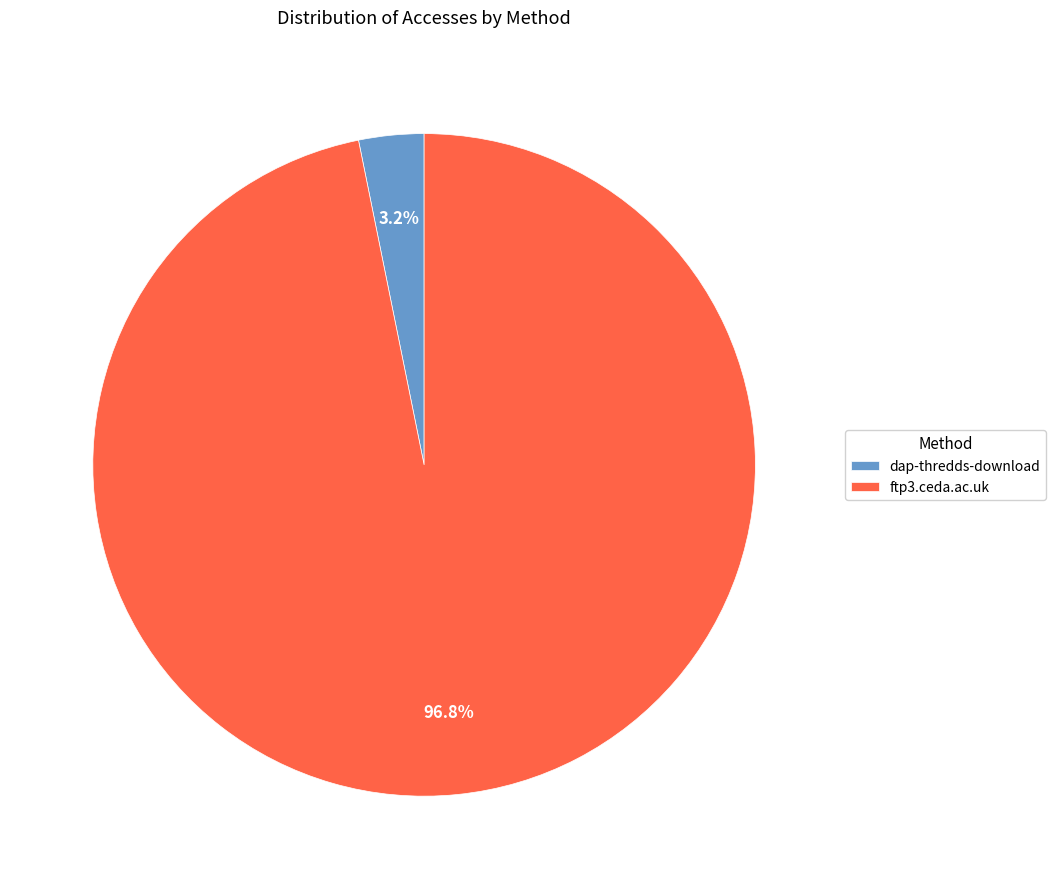

To the nearest percent, what is the difference between the largest and smallest slice percentages?

94%